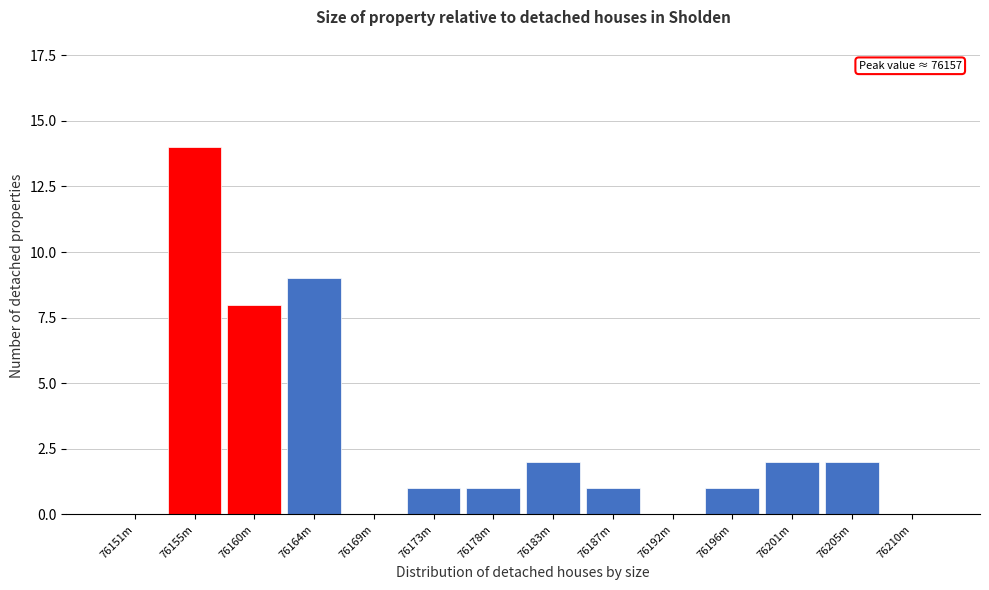

Reading left to right, transcribe all the data shown in this chart.

76151m=0	76155m=14	76160m=8	76164m=9	76169m=0	76173m=1	76178m=1	76183m=2	76187m=1	76192m=0	76196m=1	76201m=2	76205m=2	76210m=0